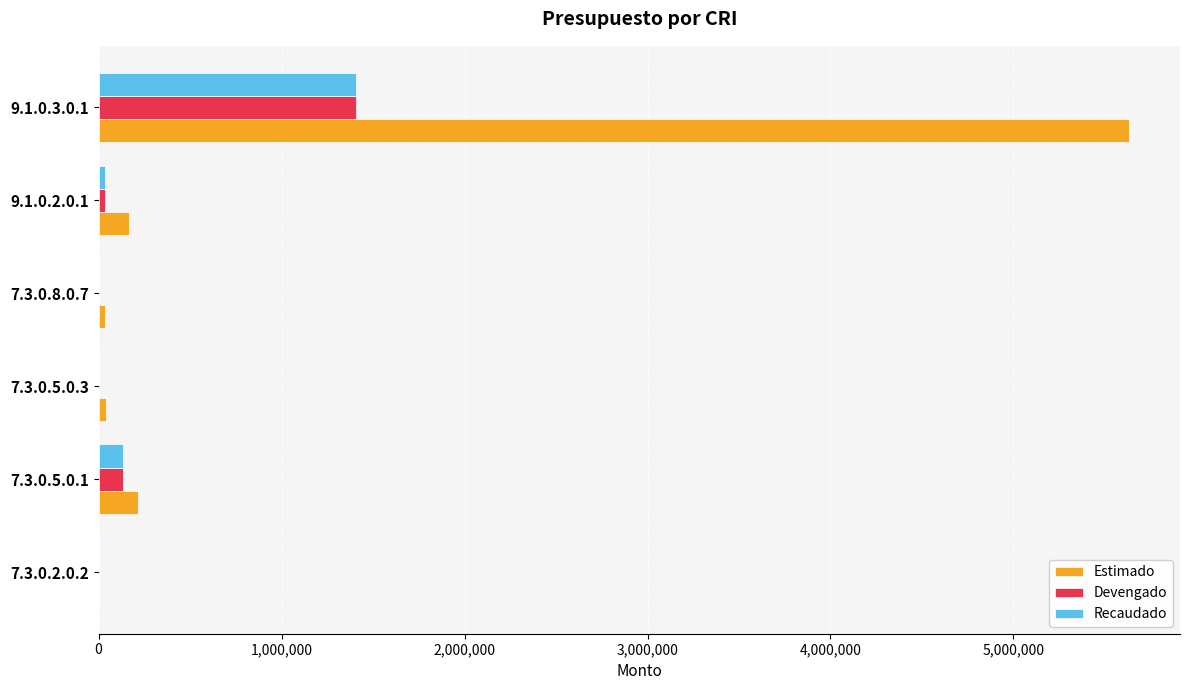

What is the sum of all Recaudado values?

1576108.1